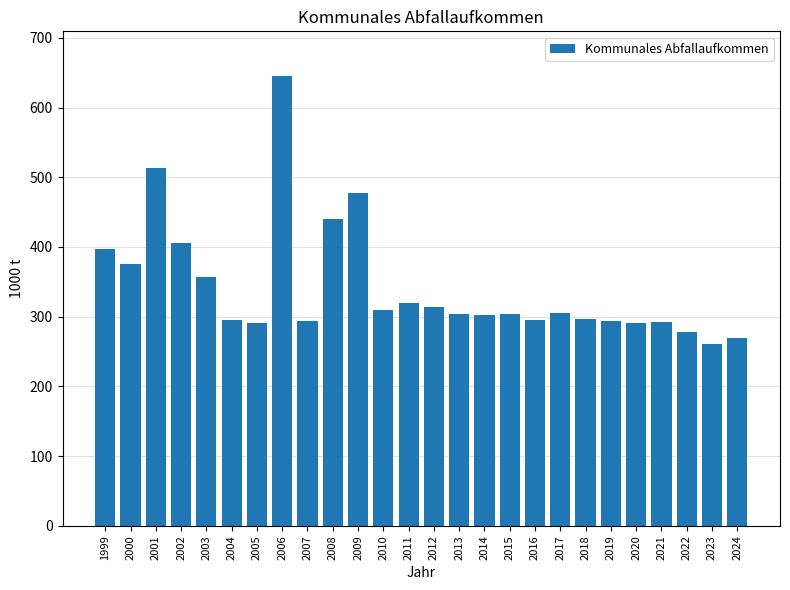

What is the ratio of the value at 2002 to the value at 2008?

0.9